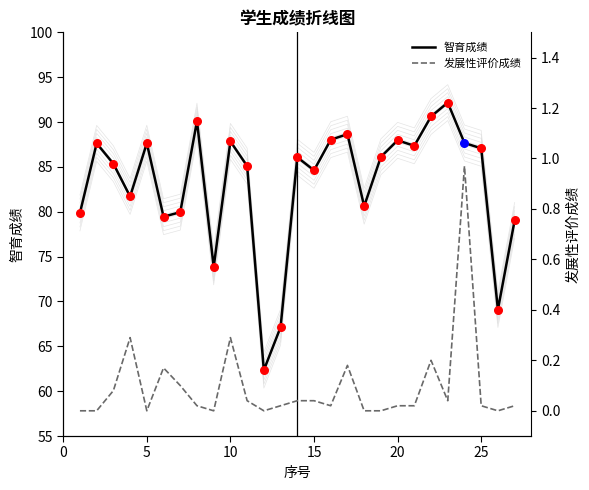

The value of 智育成绩 at 15 is 38.8. True or false?

False